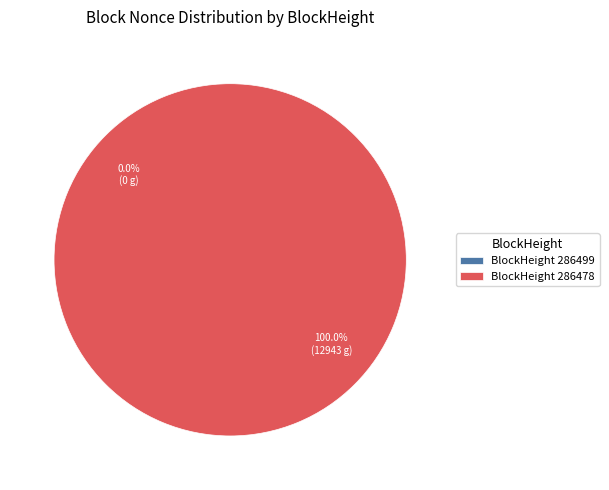

Which category has the biggest portion of the pie?

286478